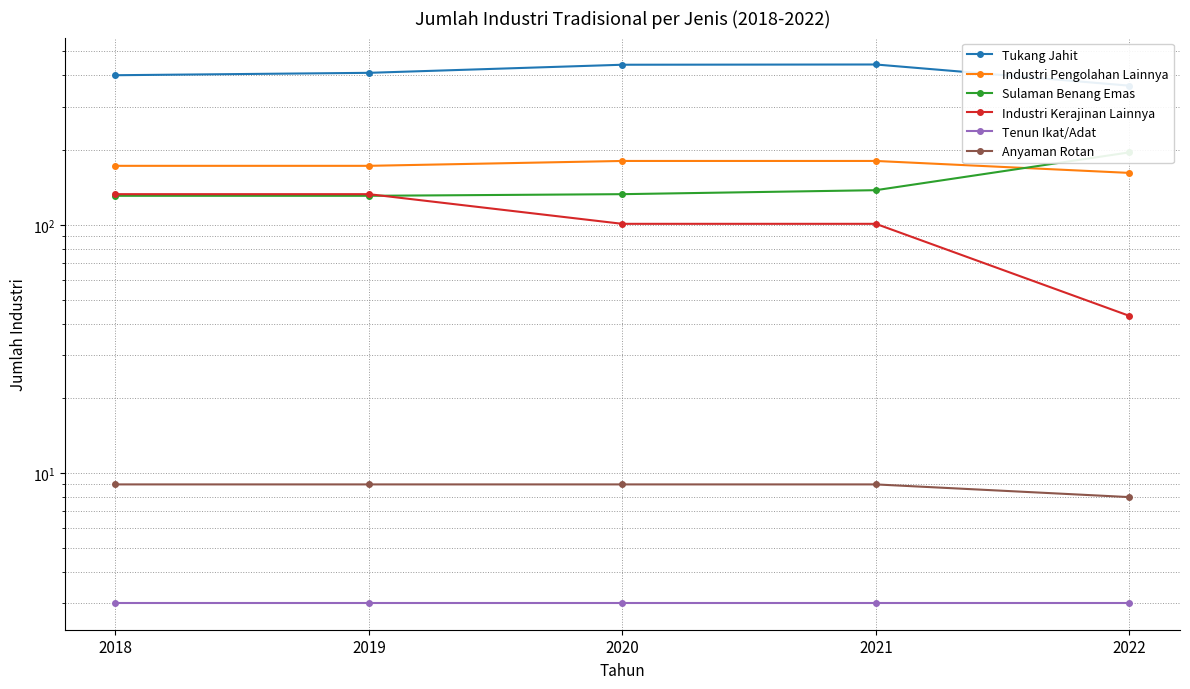

True or false: Tenun Ikat/Adat and Sulaman Benang Emas intersect in this chart.

False